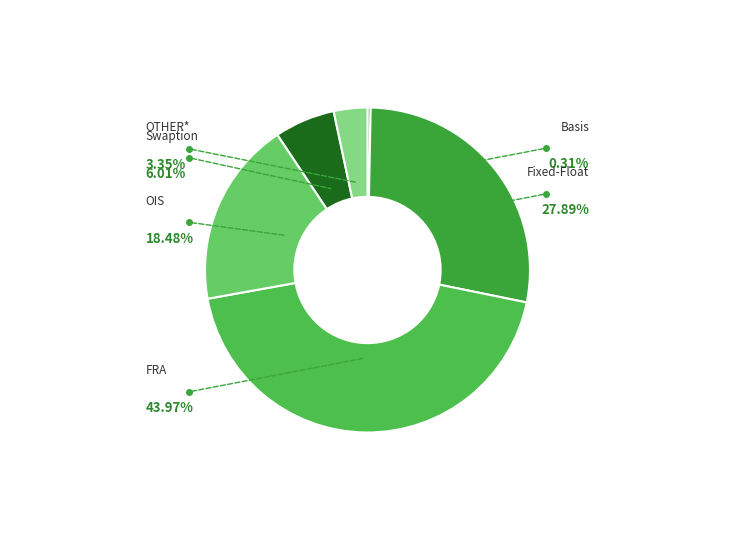

To the nearest percent, what is the combined percentage of Fixed-Float and Basis?

28%